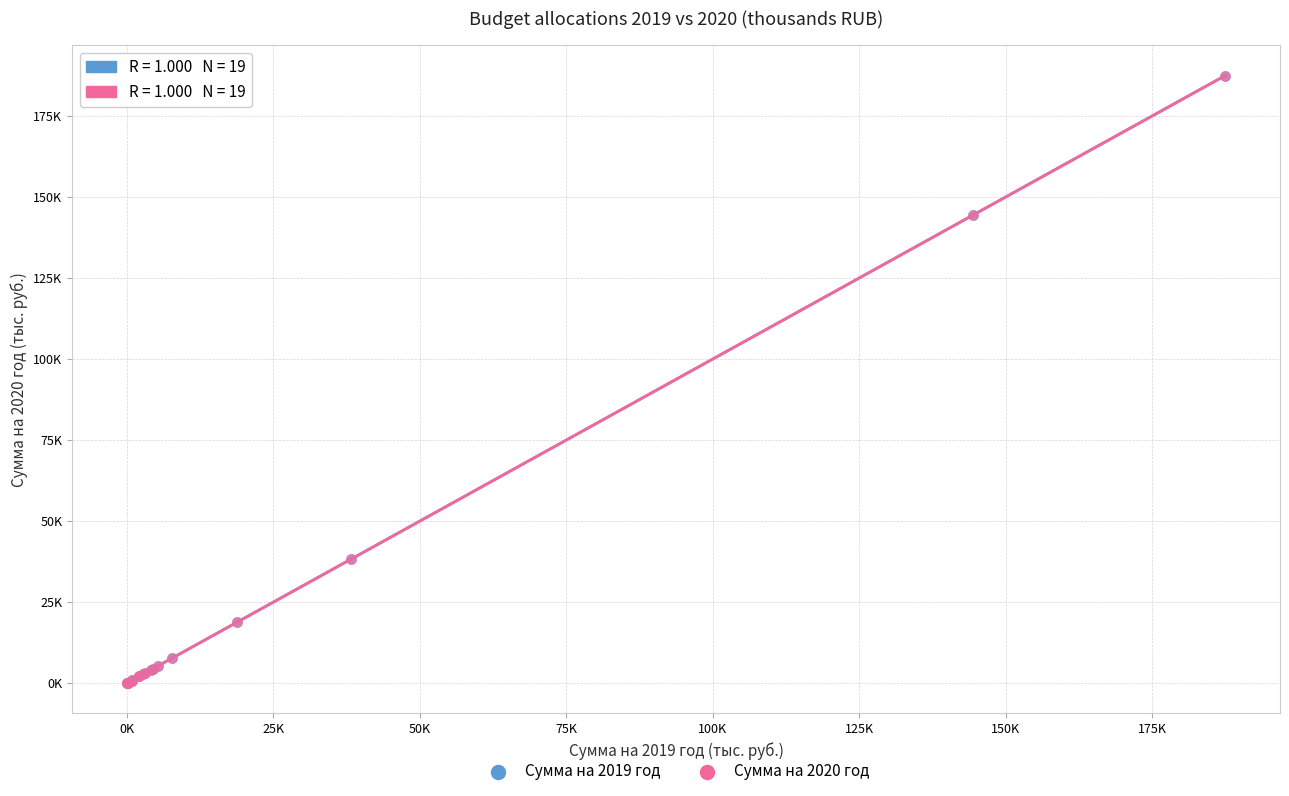

Which series has the widest spread of Y values?

Сумма на 2019 год